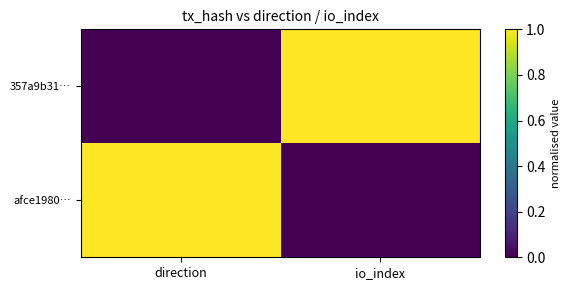

What is the spread (max minus min) of values at io_index?

1